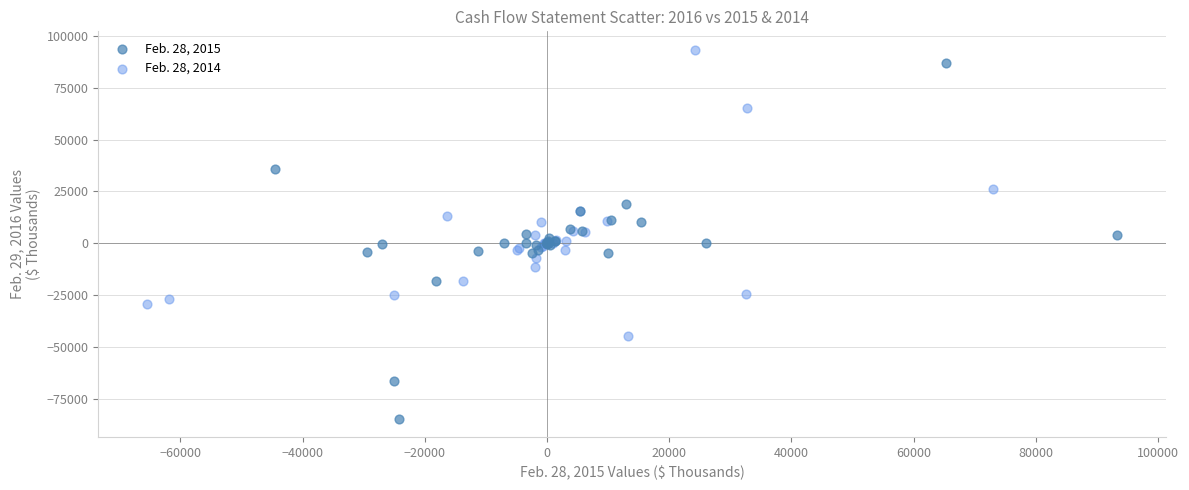

Which series has the widest spread of Y values?

Feb. 28, 2015